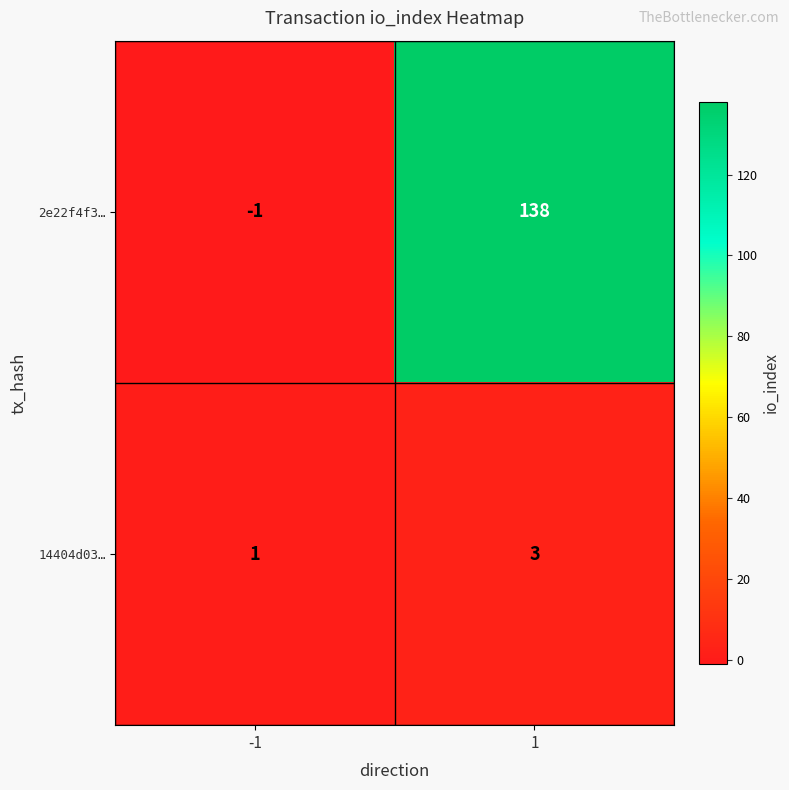

What is the difference between the maximum and minimum values in the 2e22f4f3… series?

139